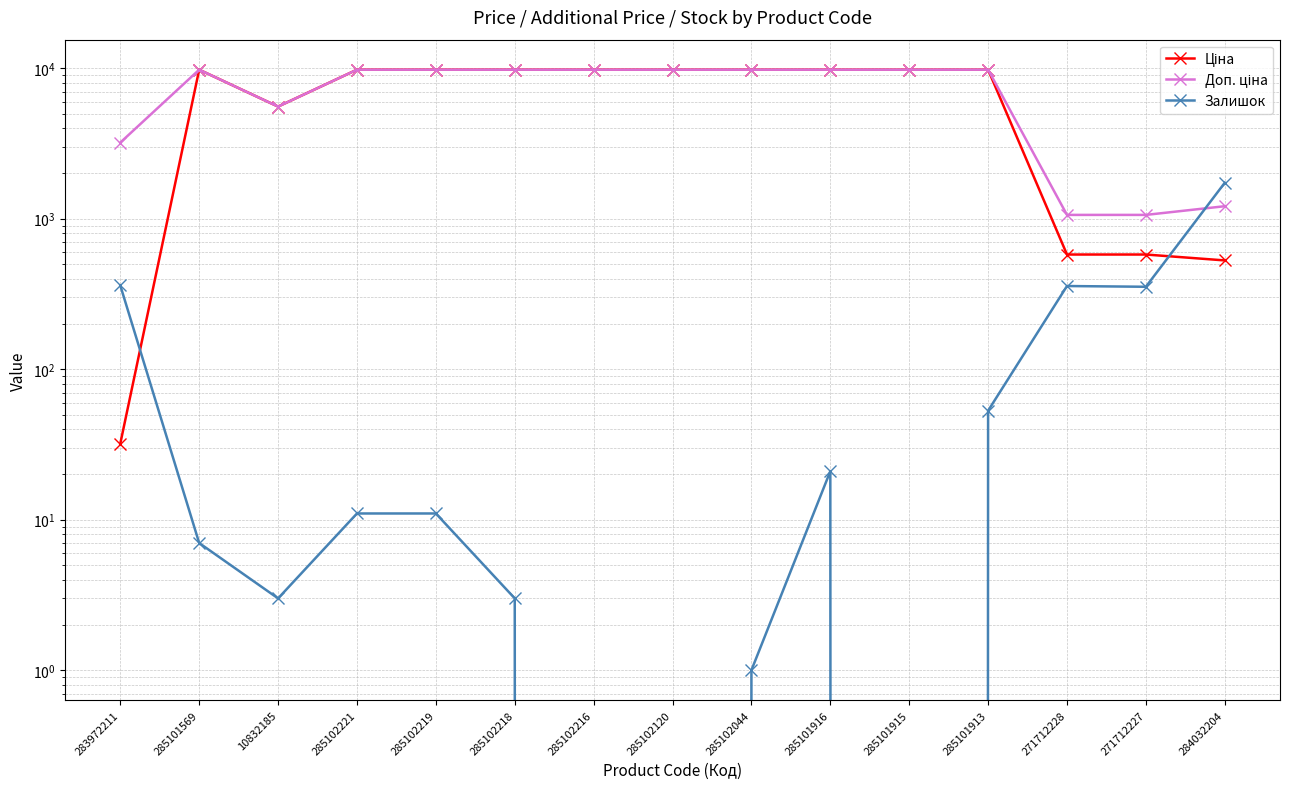

Reading left to right, extract all data points from this chart.

Ціна: 283972211=32.0	285101569=9775.5	10832185=5560.3	285102221=9775.5	285102219=9775.5	285102218=9775.5	285102216=9775.5	285102120=9775.5	285102044=9775.5	285101916=9775.5	285101915=9775.5	285101913=9775.5	271712228=578.1	271712227=578.1	284032204=528.2
Доп. ціна: 283972211=3205.0	285101569=9775.5	10832185=5560.3	285102221=9775.5	285102219=9775.5	285102218=9775.5	285102216=9775.5	285102120=9775.5	285102044=9775.5	285101916=9775.5	285101915=9775.5	285101913=9775.5	271712228=1060.0	271712227=1060.0	284032204=1210.7
Залишок: 283972211=360.0	285101569=7.0	10832185=3.0	285102221=11.0	285102219=11.0	285102218=3.0	285102216=0.0	285102120=0.0	285102044=1.0	285101916=21.0	285101915=0.0	285101913=53.0	271712228=357.0	271712227=353.0	284032204=1734.0